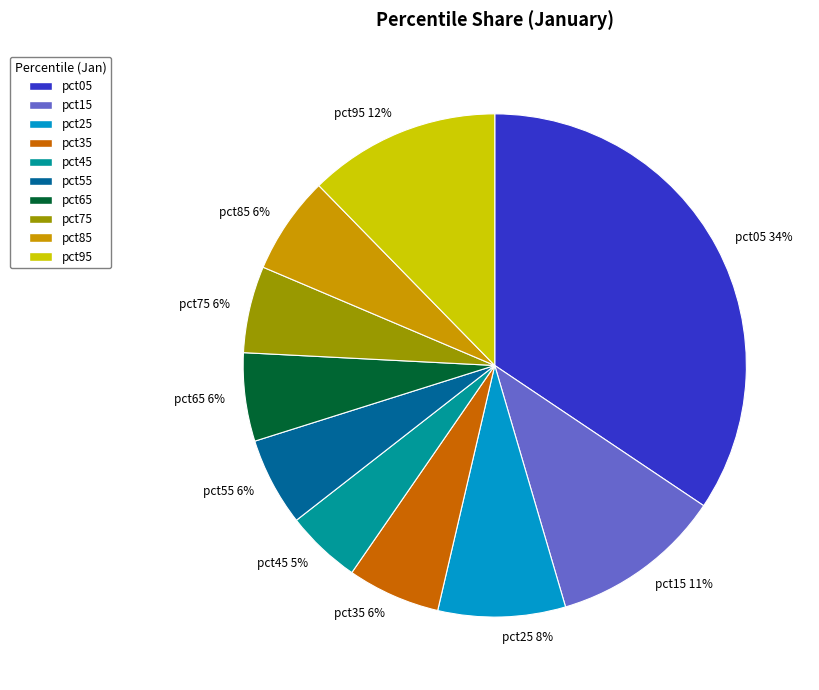

True or false: pct55 accounts for 1% of the total.

False